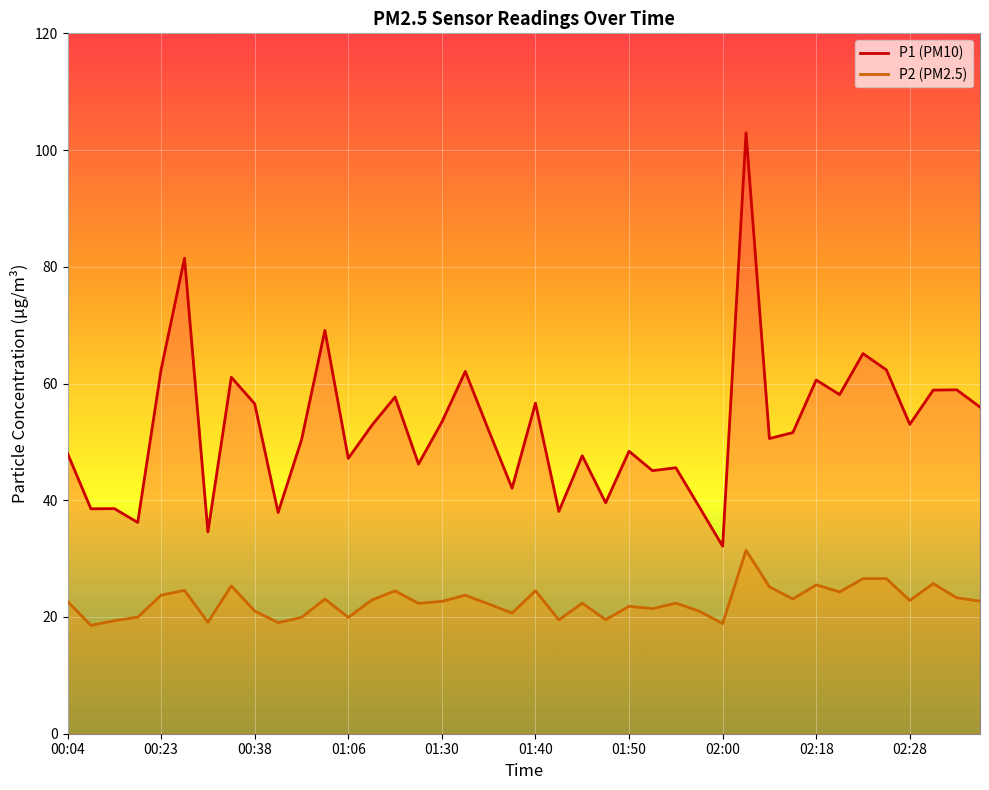

At which category does the chart reach its peak across all series?

02:08